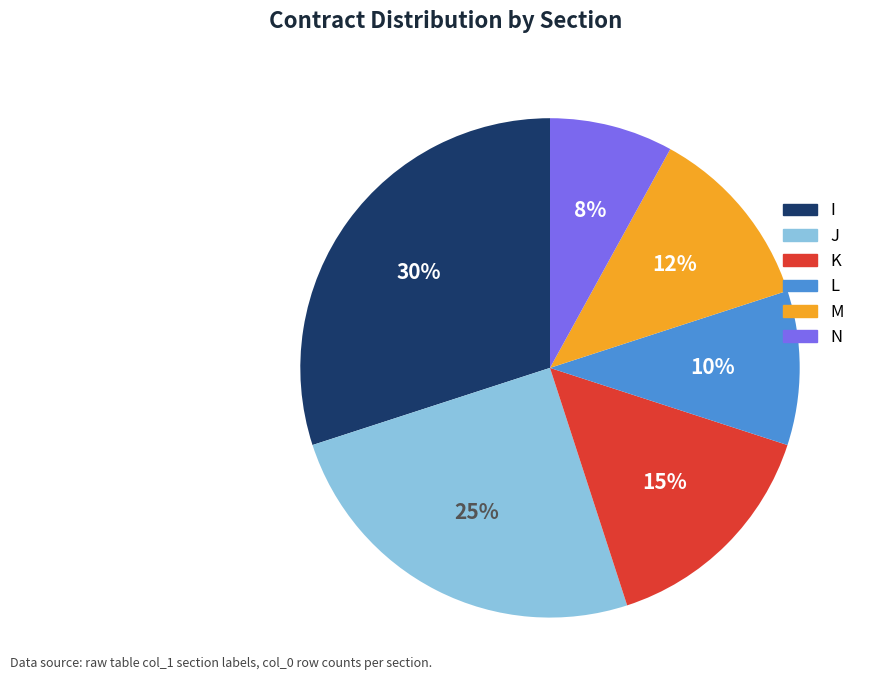

The K slice represents 15% of the pie. True or false?

True